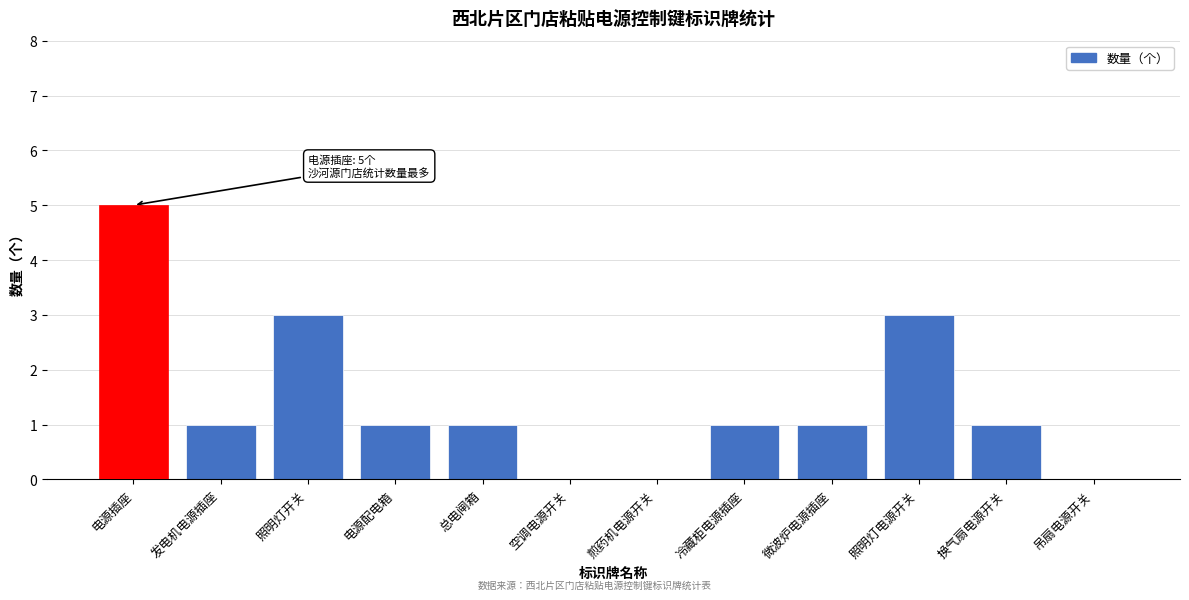

Reading left to right, what are all the values shown in this chart?

电源插座=5	发电机电源插座=1	照明灯开关=3	电源配电箱=1	总电闸箱=1	空调电源开关=0	煎药机电源开关=0	冷藏柜电源插座=1	微波炉电源插座=1	照明灯电源开关=3	换气扇电源开关=1	吊扇电源开关=0